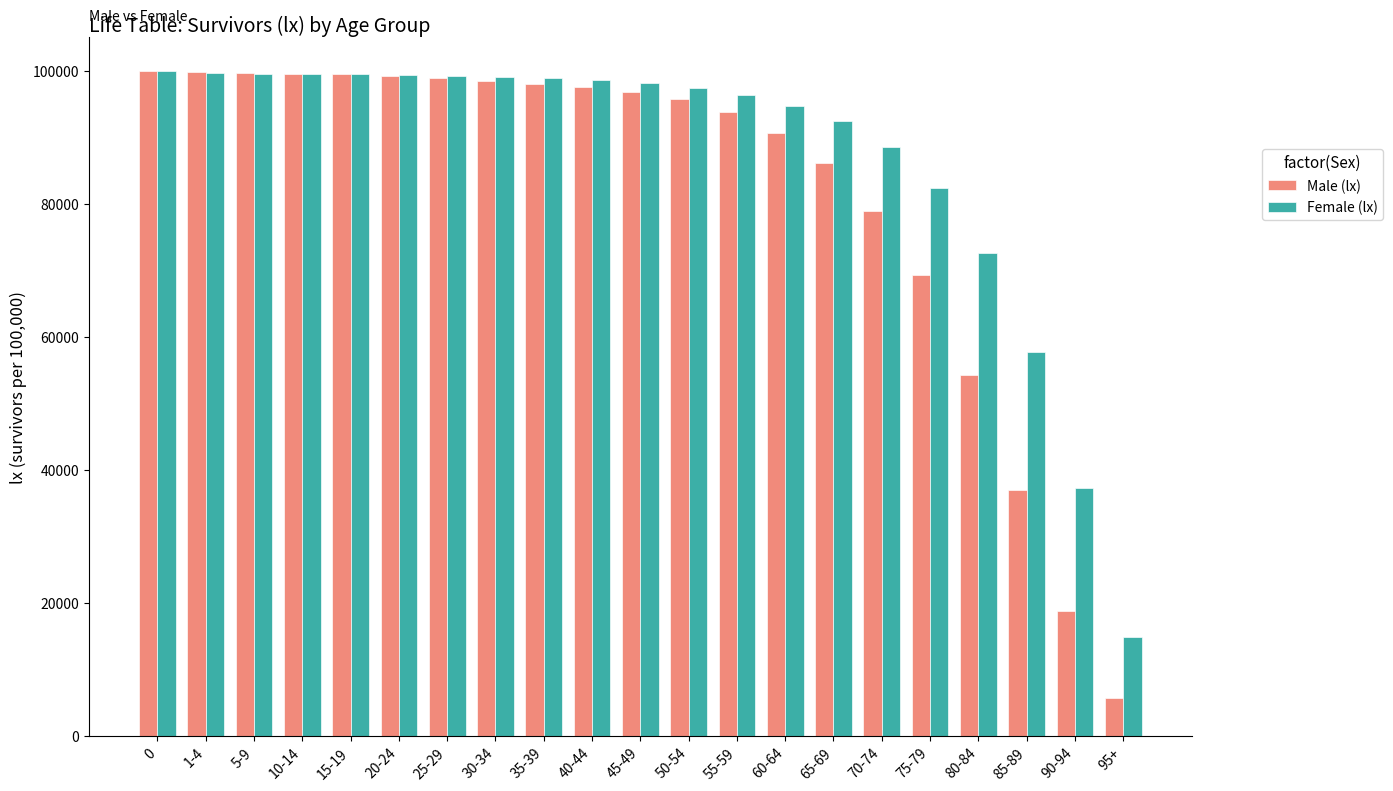

The Female (lx) series shows 175986 at 5-9. True or false?

False